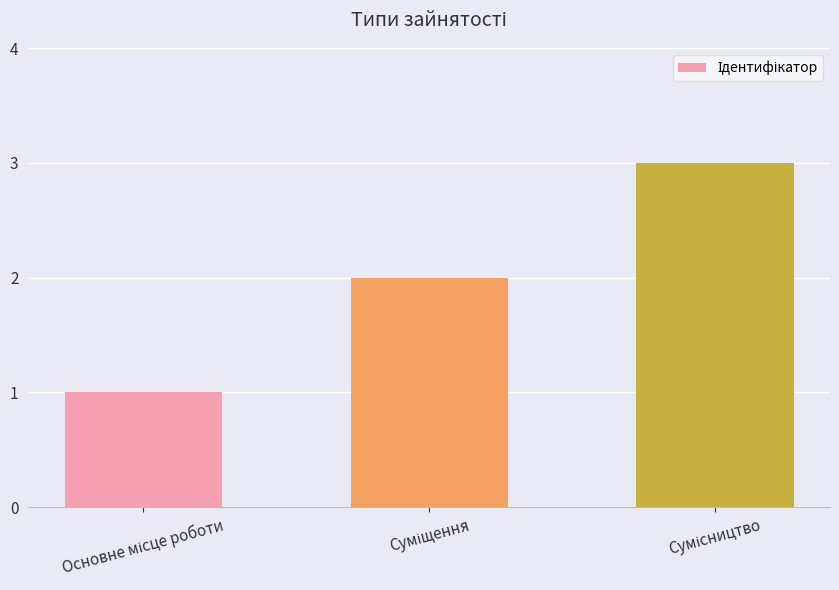

What is the sum of all values?

6